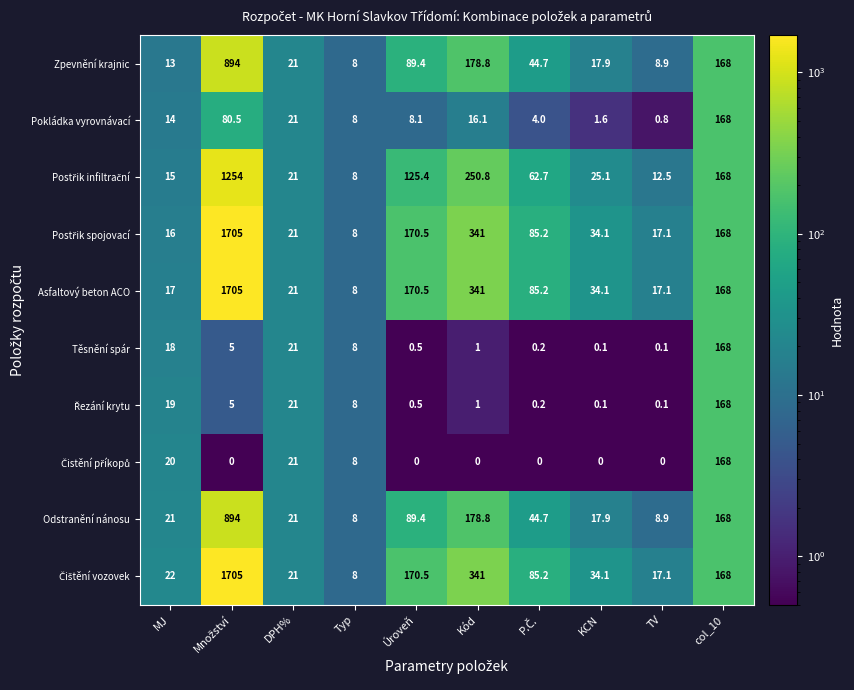

What is the difference between the highest and lowest values at TV?

17.1